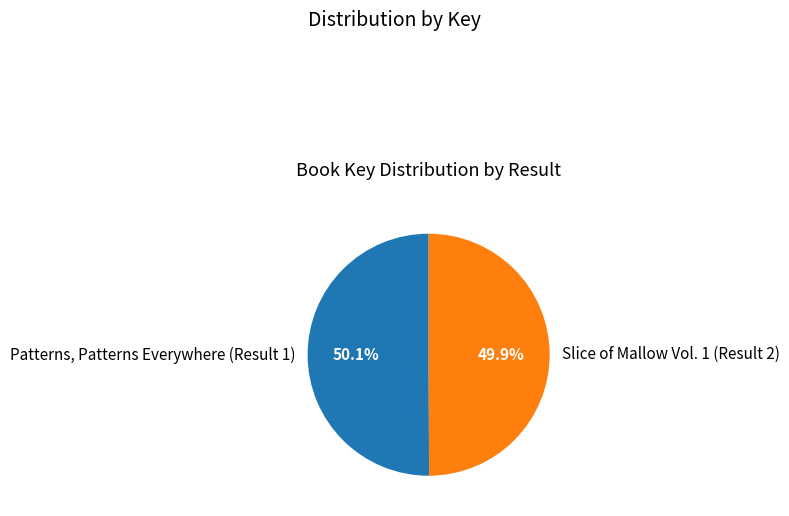

To the nearest percent, what portion does Slice of Mallow Vol. 1 (Result 2) represent?

50%